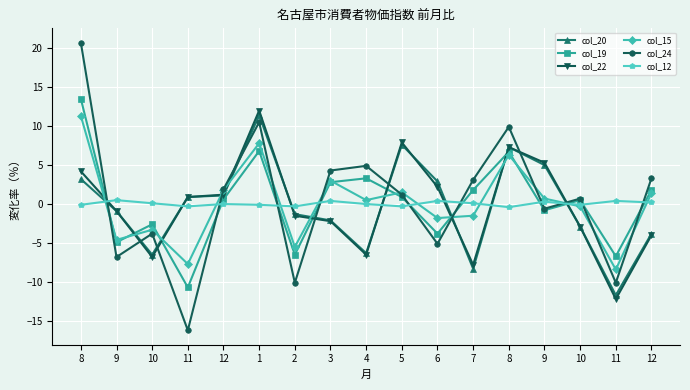

How many data points does each series have?

17